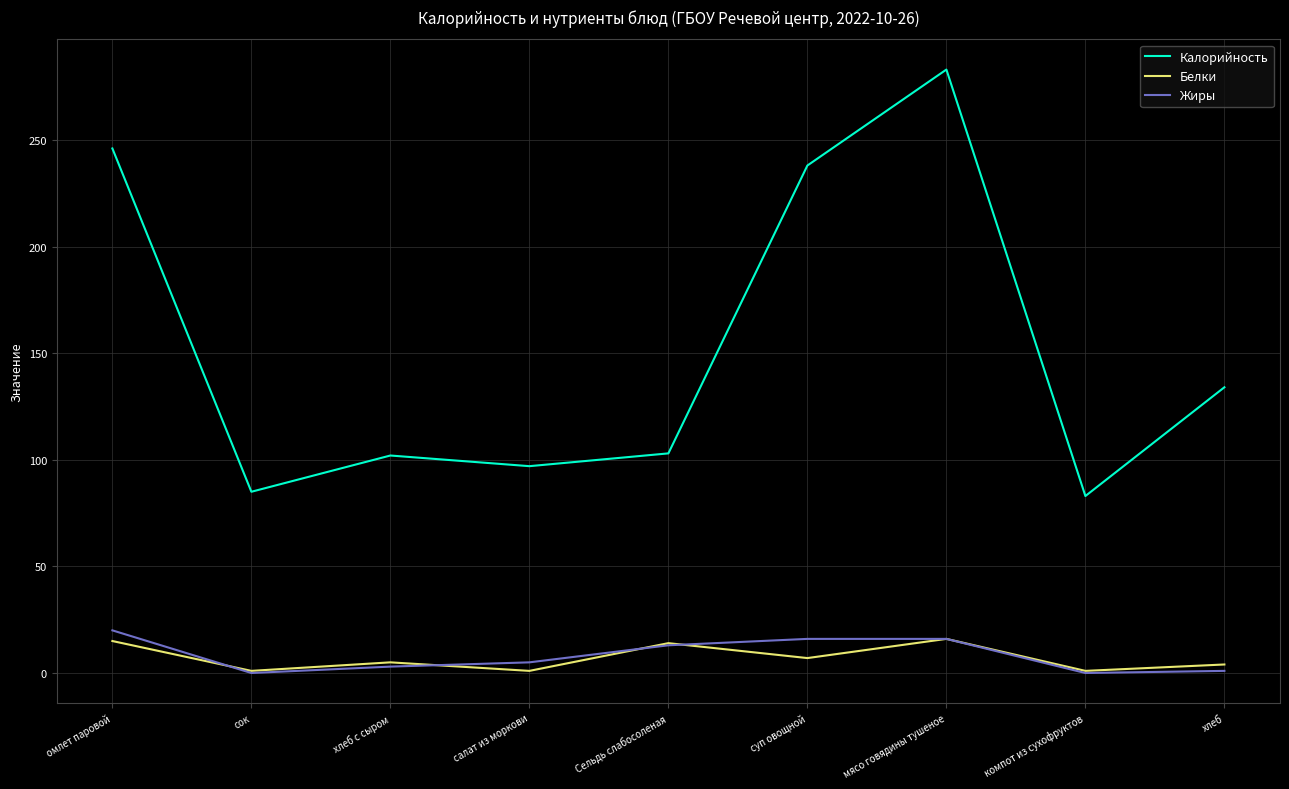

What is the approximate value of Калорийность at Сельдь слабосоленая?

103